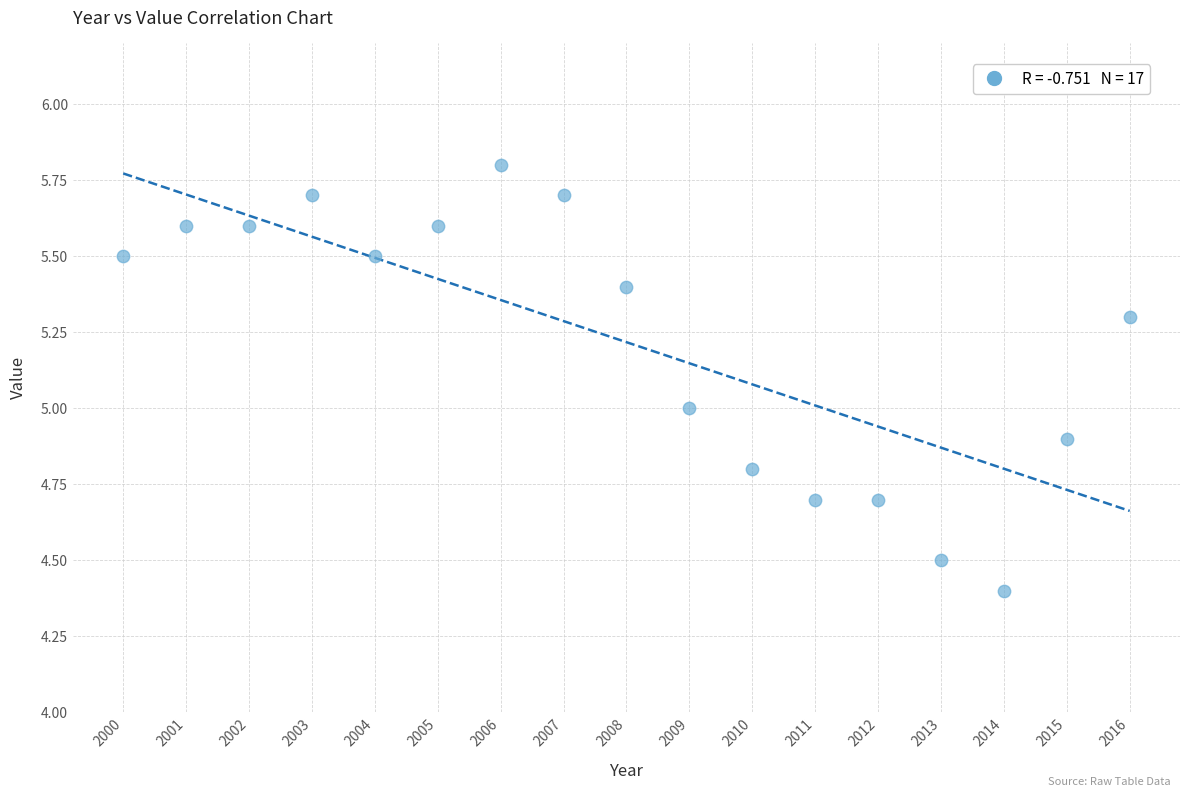

What is the range of X values (max minus min)?

16.0